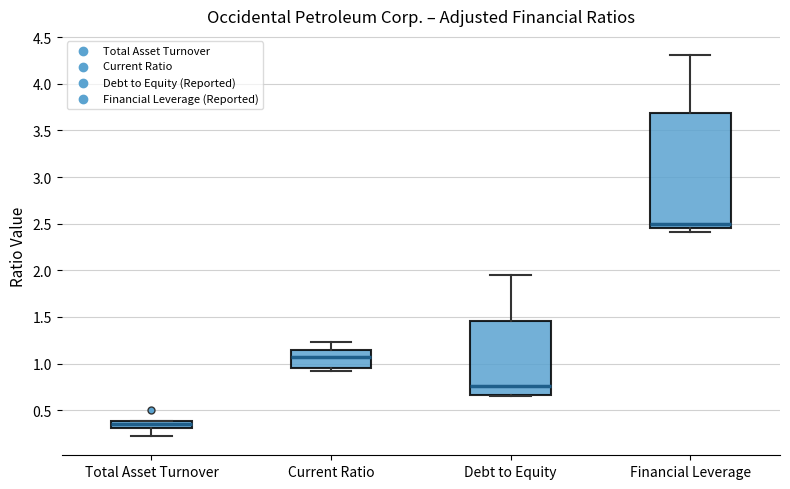

Where does the median line of the box for Current Ratio sit on the y-axis? The values are not printed on the chart, so give them approximately, as read against the axis.

1.05